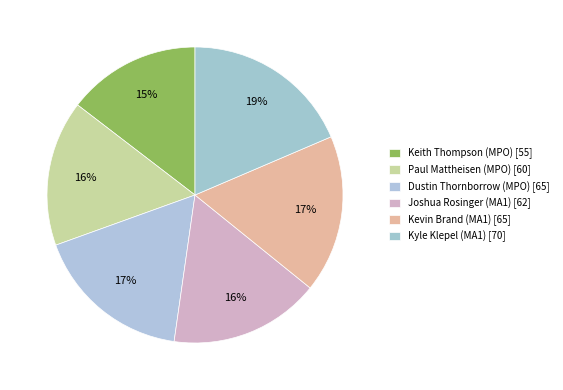

Rank the categories by value from highest to lowest.

Kyle Klepel (MA1), Dustin Thornborrow (MPO), Kevin Brand (MA1), Joshua Rosinger (MA1), Paul Mattheisen (MPO), Keith Thompson (MPO)